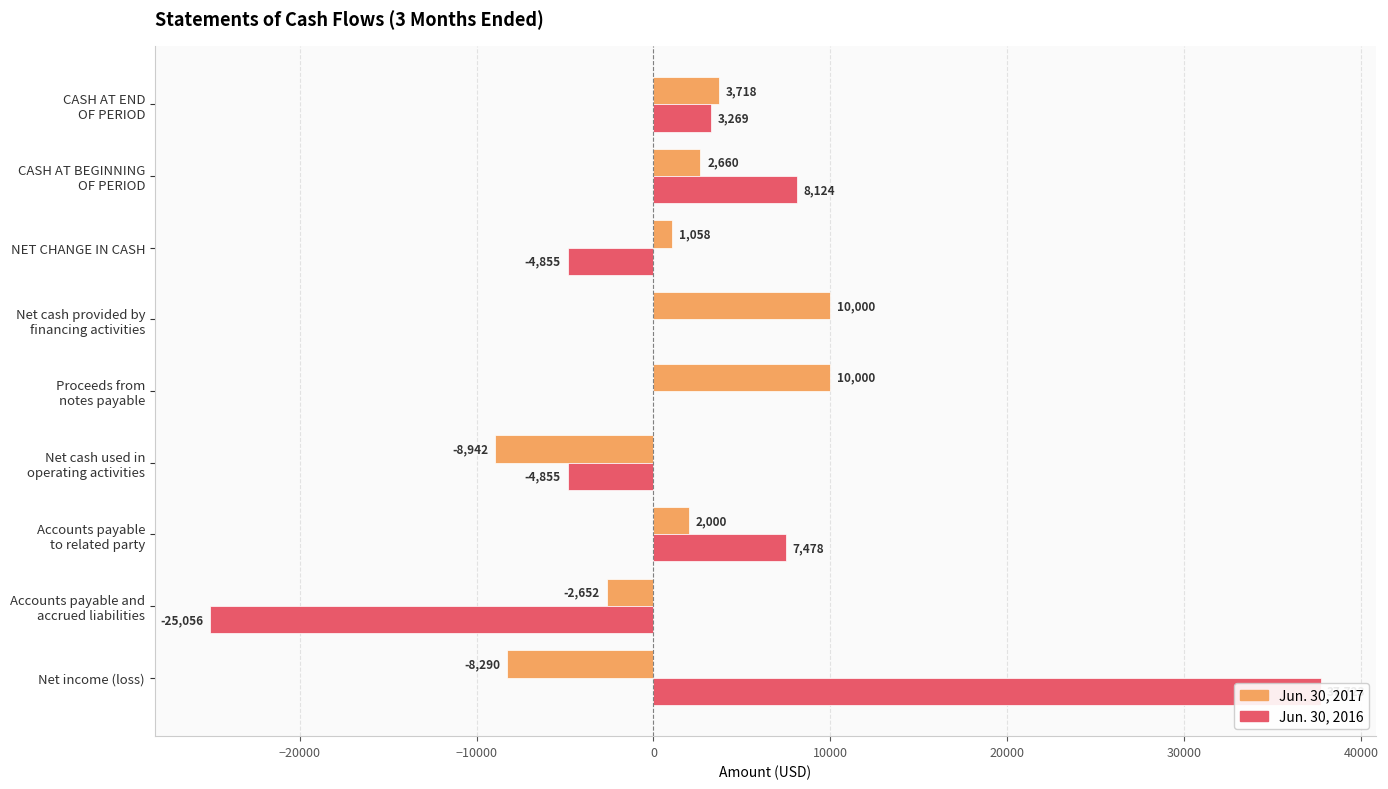

The value of Jun. 30, 2016 at Proceeds from notes payable is 20154. True or false?

False